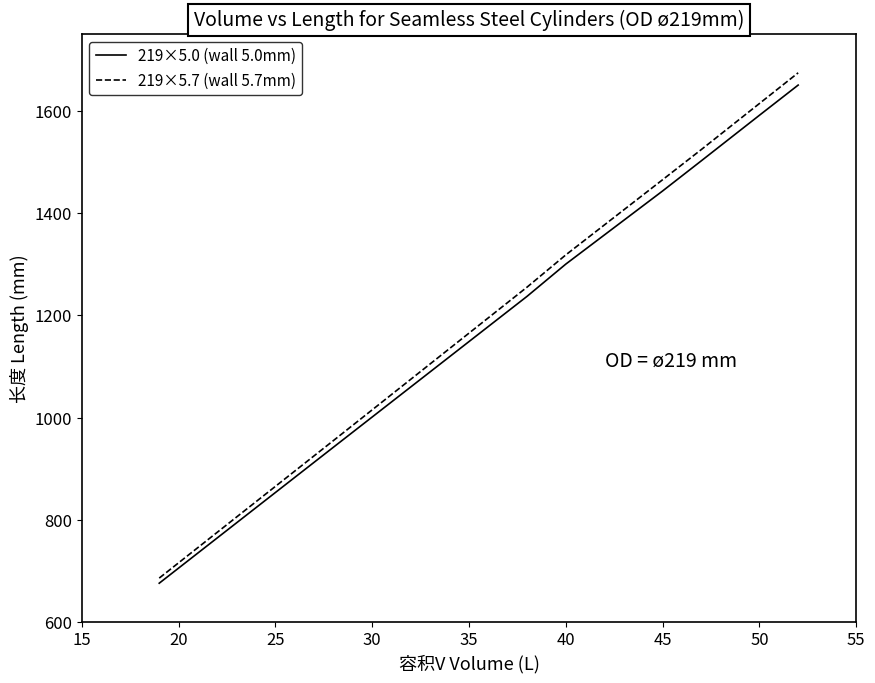

Which series has the widest spread of values?

219×5.7 (wall 5.7mm)